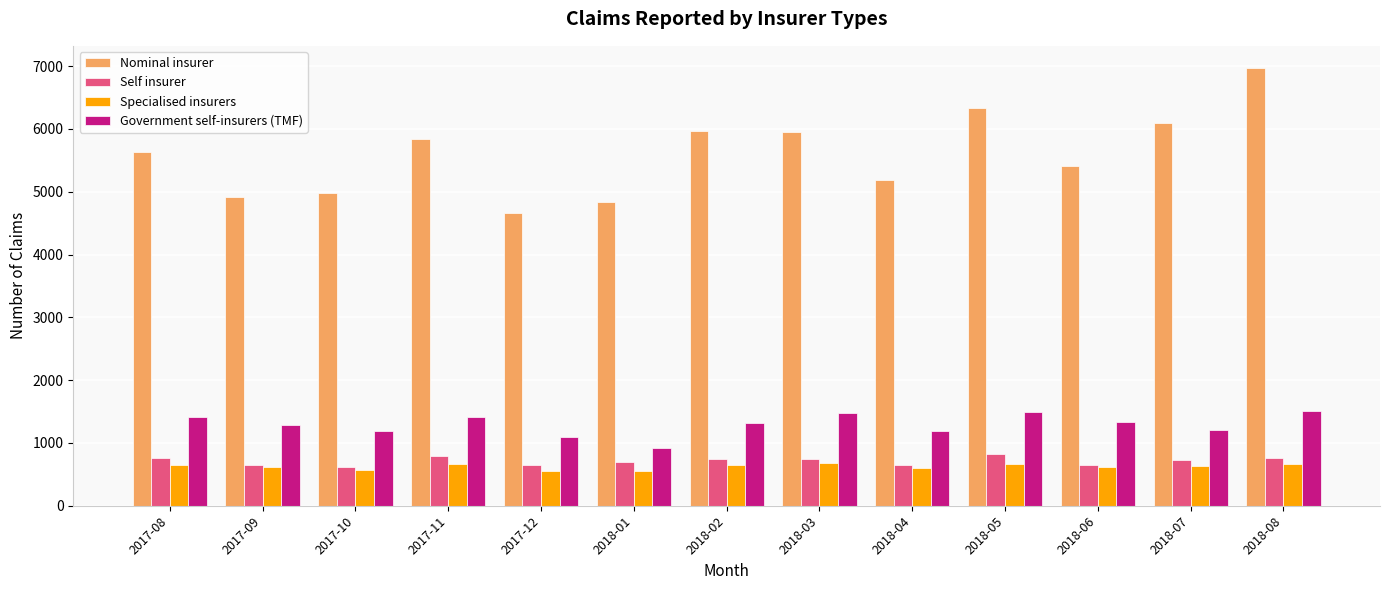

True or false: Government self-insurers (TMF) has a value of 708 at 2018-03.

False